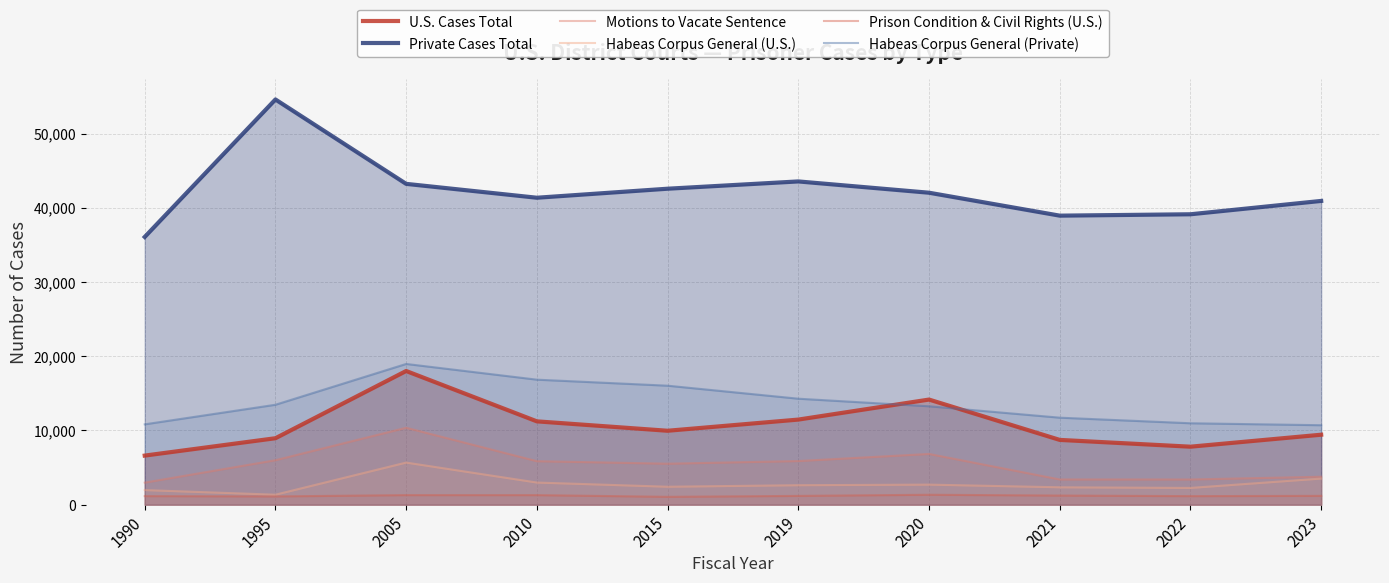

Which series has the largest total across all categories?

Private Cases Total